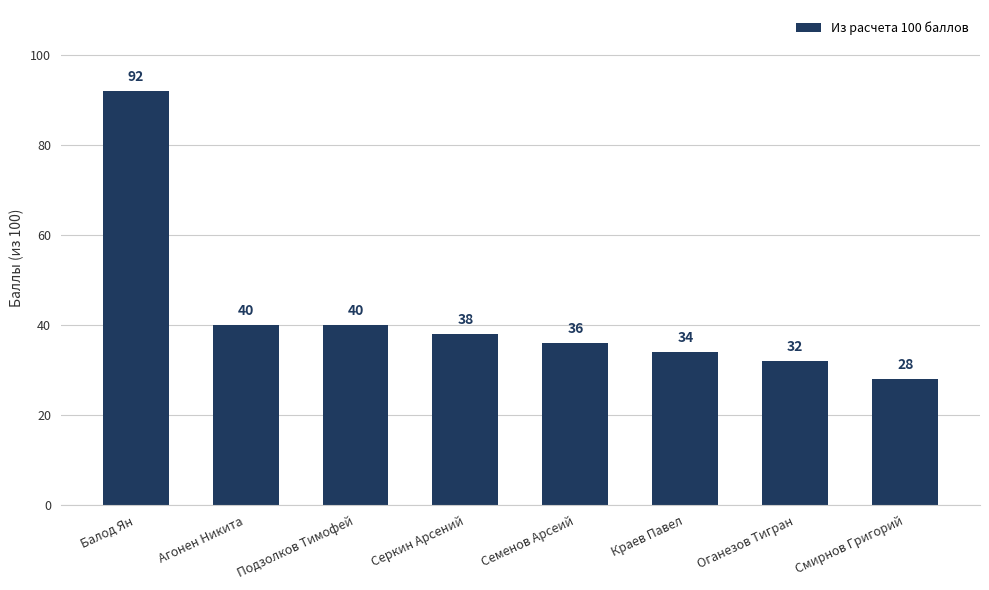

Are the bars grouped side by side (vs. stacked)?

No